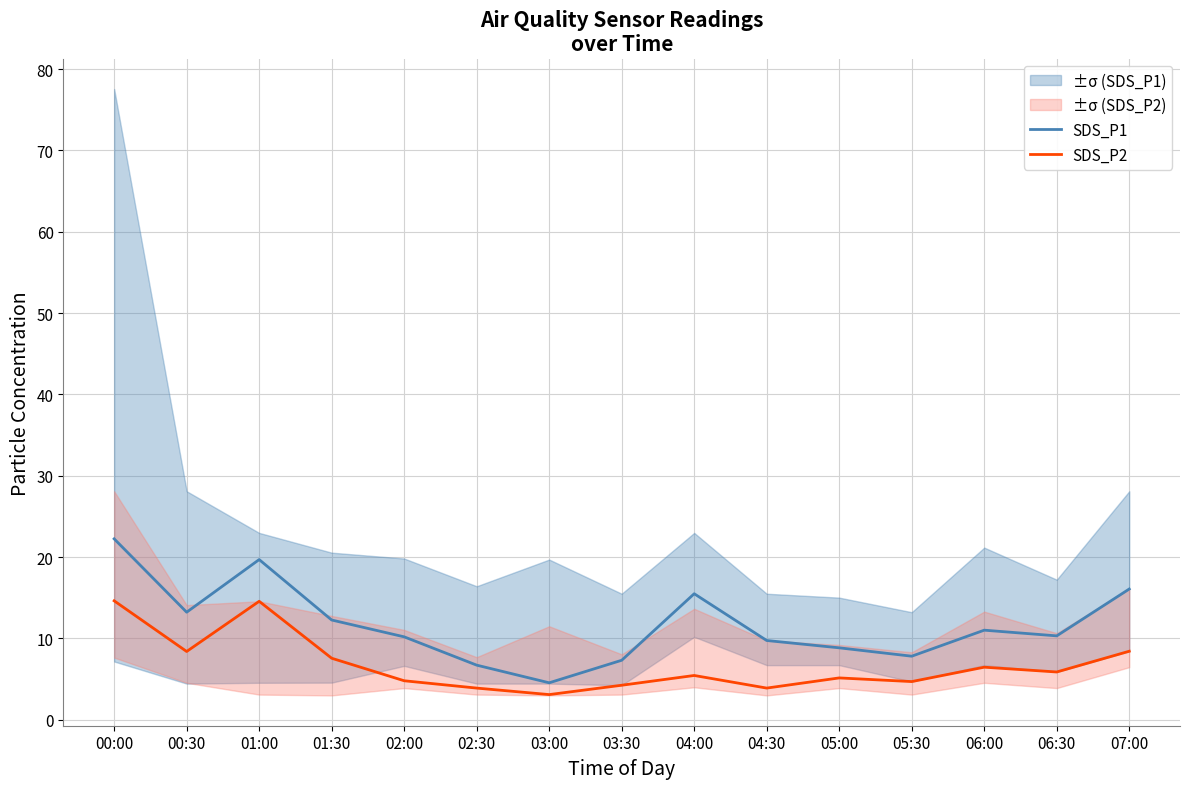

What are all the series names shown in the legend?

SDS_P1, SDS_P2